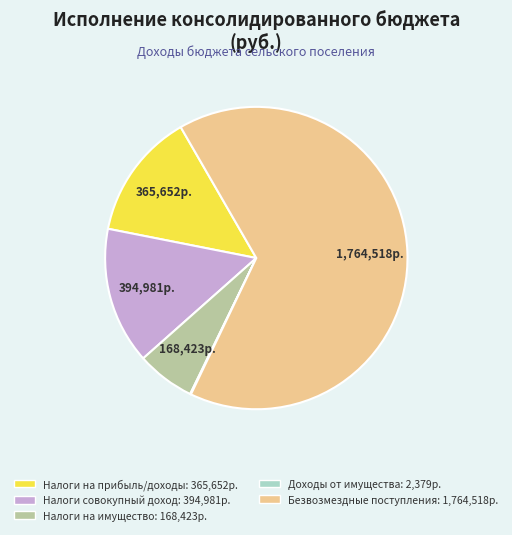

Does any single category account for the majority?

Yes